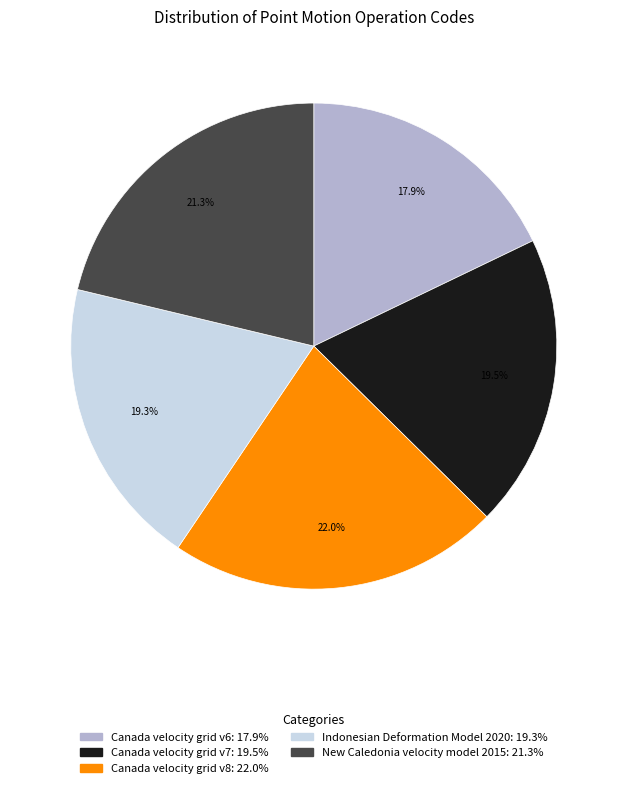

Is it true that Canada velocity grid v6 is 18% of the pie?

True